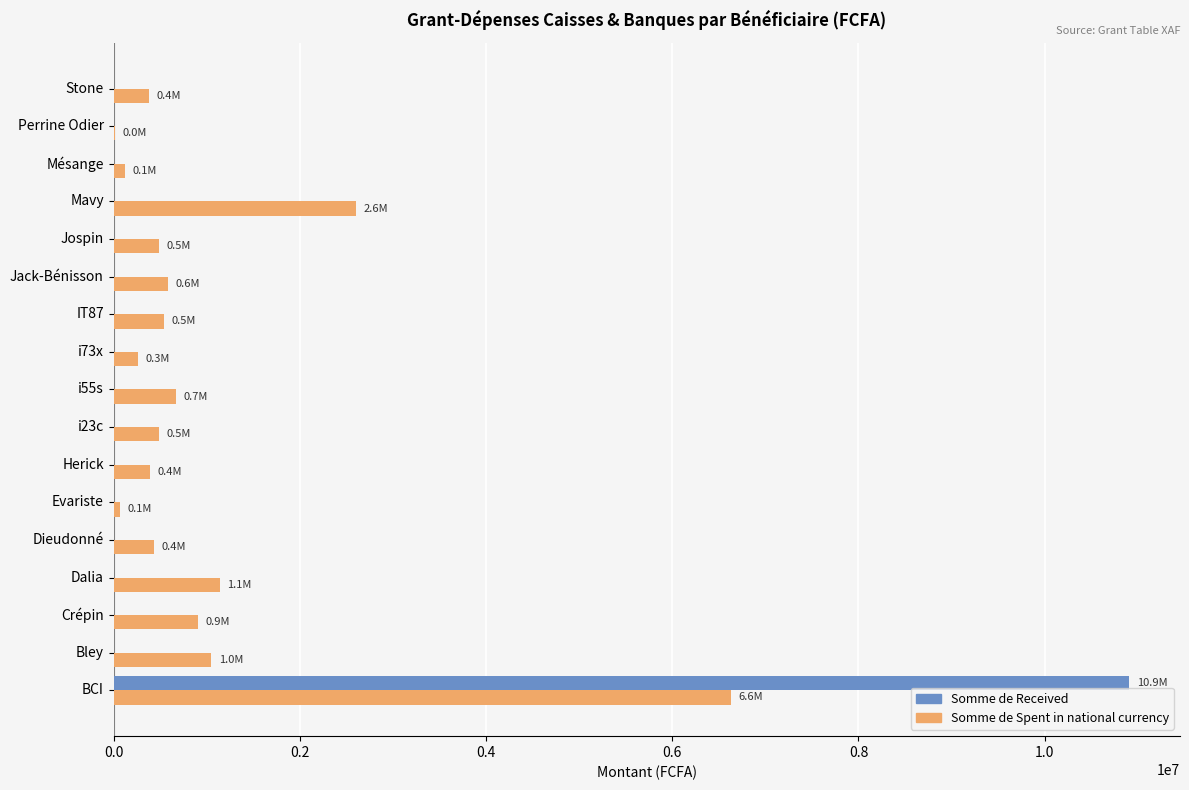

How many series are shown in this chart?

2